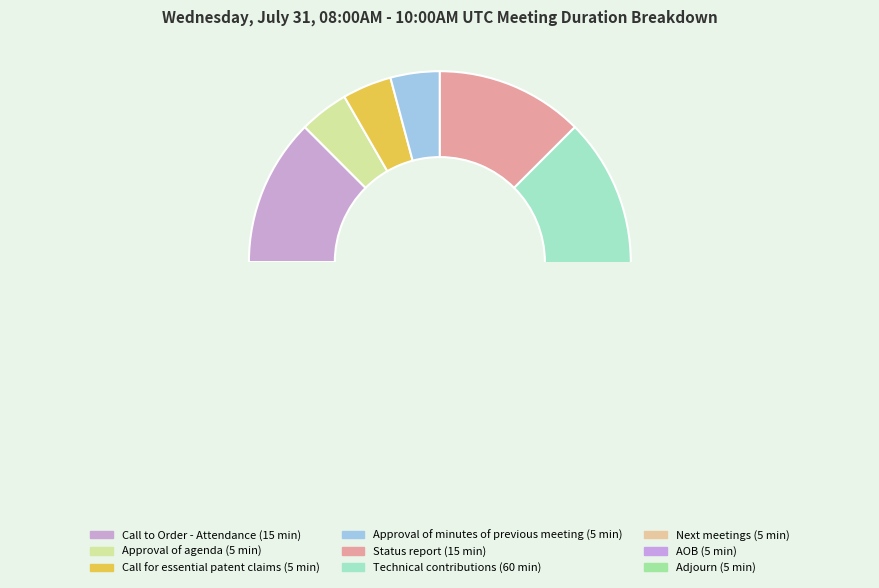

To the nearest percent, what is the difference between the largest and smallest slice percentages?

46%